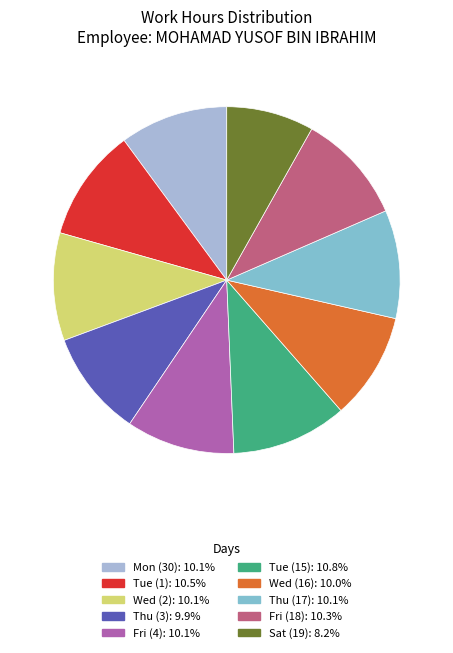

Is there any slice that represents more than half of the pie?

No